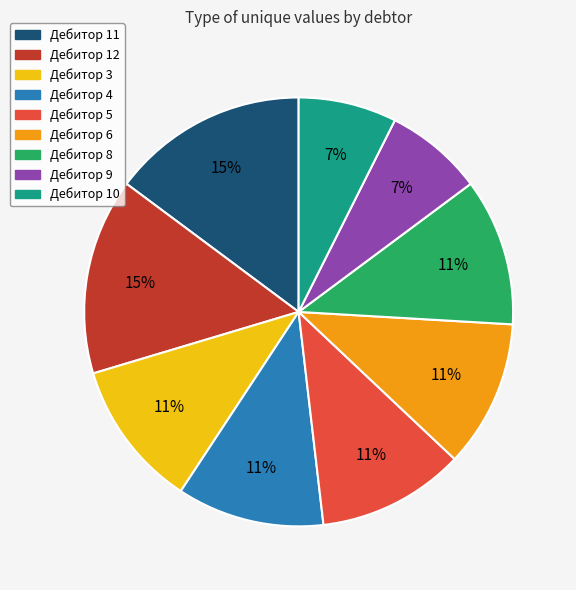

Do Дебитор 11 and Дебитор 6 together represent more than half of the pie?

No